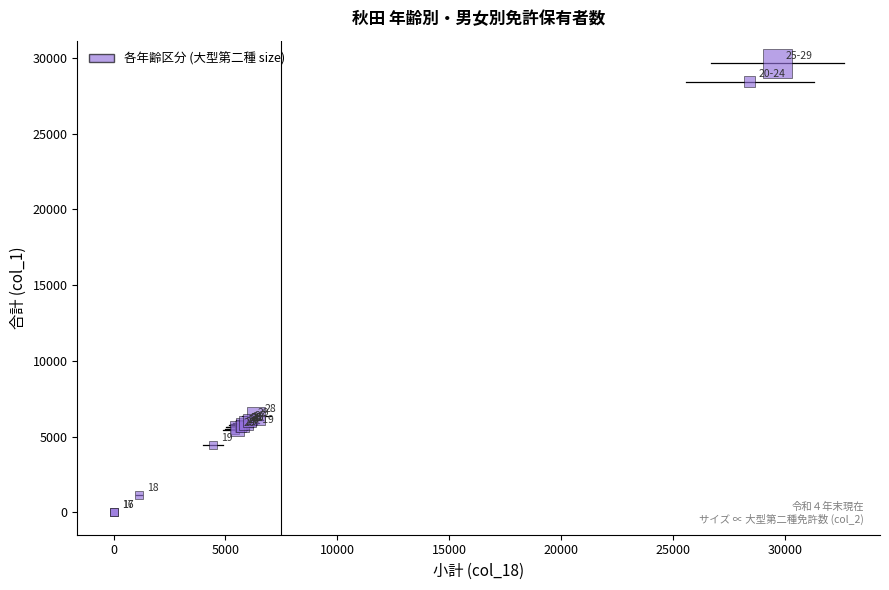

What Y value in the scatter plot is closest to 14835?

6382